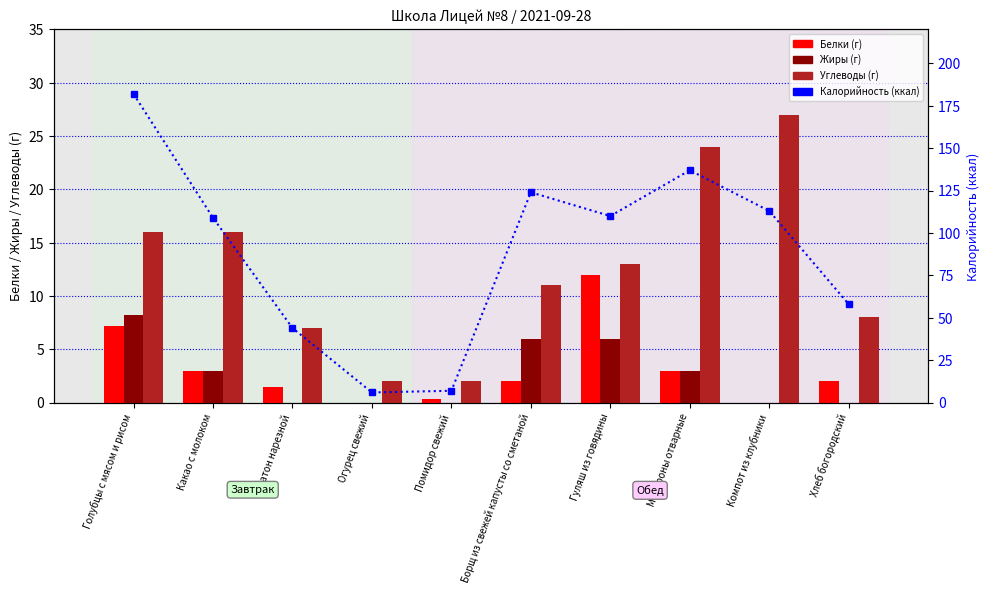

Reading left to right, what are all the values shown in this chart?

Белки (г): Голубцы с мясом и рисом=7.2	Какао с молоком=3.0	Батон нарезной=1.5	Огурец свежий=0.0	Помидор свежий=0.3	Борщ из свежей капусты со сметаной=2.0	Гуляш из говядины=12.0	Макароны отварные=3.0	Компот из клубники=0.0	Хлеб богородский=2.0
Жиры (г): Голубцы с мясом и рисом=8.2	Какао с молоком=3.0	Батон нарезной=0.0	Огурец свежий=0.0	Помидор свежий=0.0	Борщ из свежей капусты со сметаной=6.0	Гуляш из говядины=6.0	Макароны отварные=3.0	Компот из клубники=0.0	Хлеб богородский=0.0
Углеводы (г): Голубцы с мясом и рисом=16.0	Какао с молоком=16.0	Батон нарезной=7.0	Огурец свежий=2.0	Помидор свежий=2.0	Борщ из свежей капусты со сметаной=11.0	Гуляш из говядины=13.0	Макароны отварные=24.0	Компот из клубники=27.0	Хлеб богородский=8.0
Калорийность (ккал): Голубцы с мясом и рисом=182.0	Какао с молоком=109.0	Батон нарезной=44.0	Огурец свежий=6.0	Помидор свежий=7.0	Борщ из свежей капусты со сметаной=124.0	Гуляш из говядины=110.0	Макароны отварные=137.0	Компот из клубники=113.0	Хлеб богородский=58.0